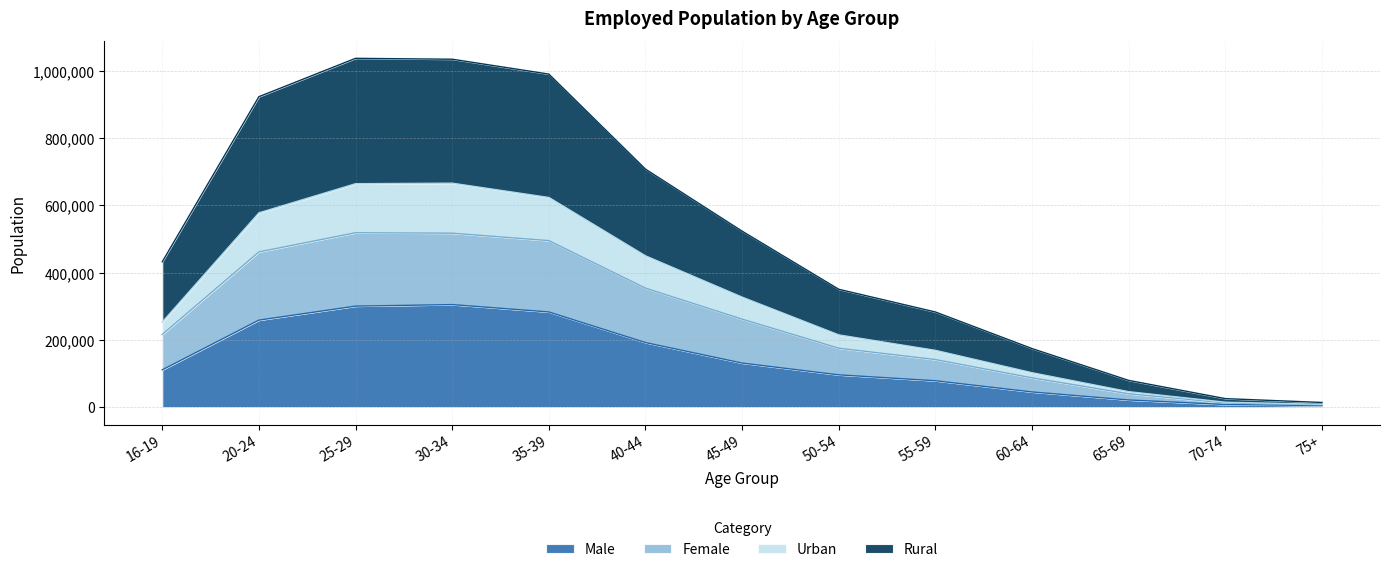

What is the highest value of the Male series?

304960